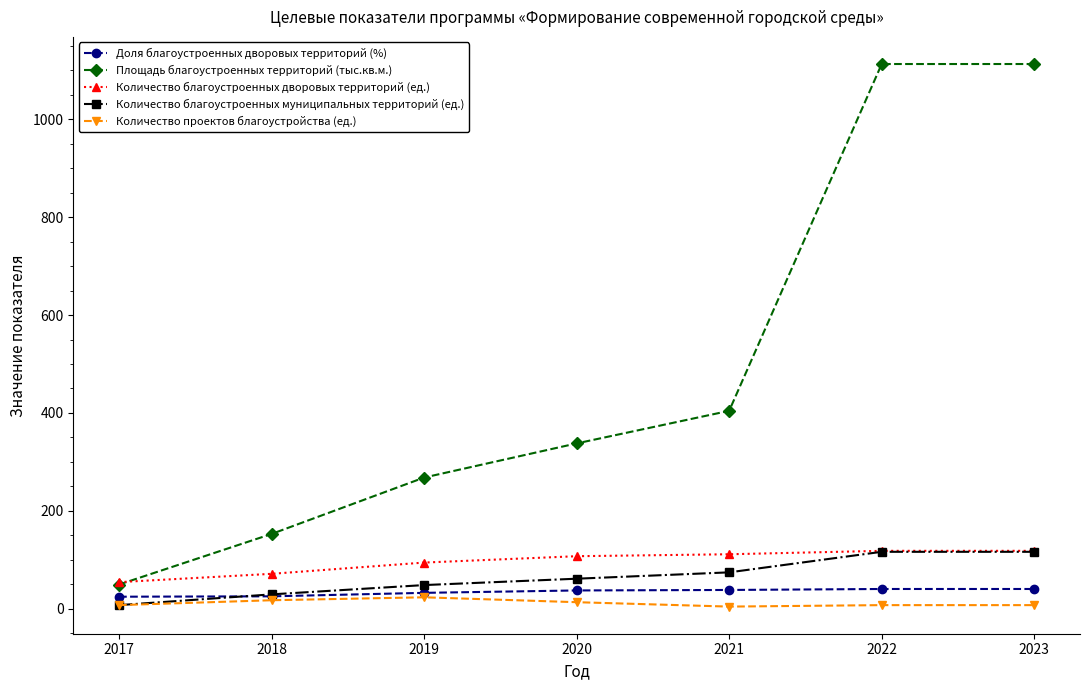

The value of Количество благоустроенных дворовых территорий (ед.) at 2023 is 179.3. True or false?

False